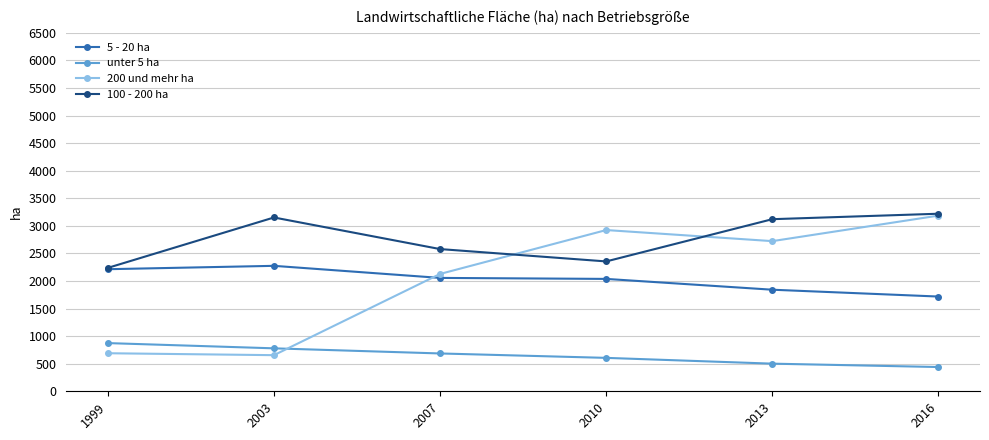

True or false: unter 5 ha has more than 1 interior local peaks.

False